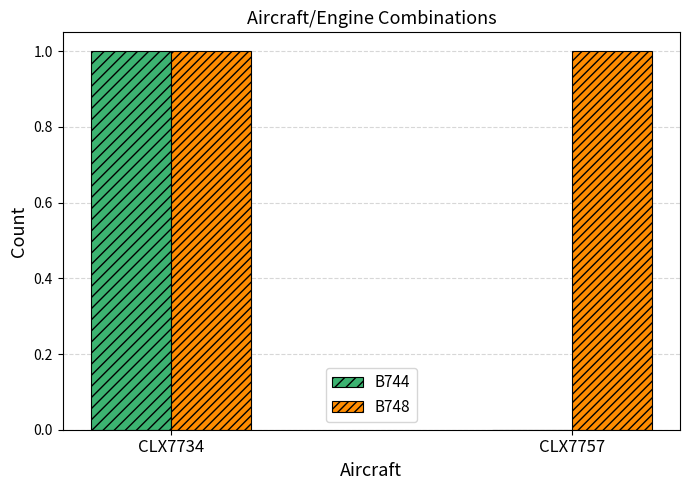

Is the value of B748 at CLX7757 greater than the value of B744 at CLX7757?

Yes